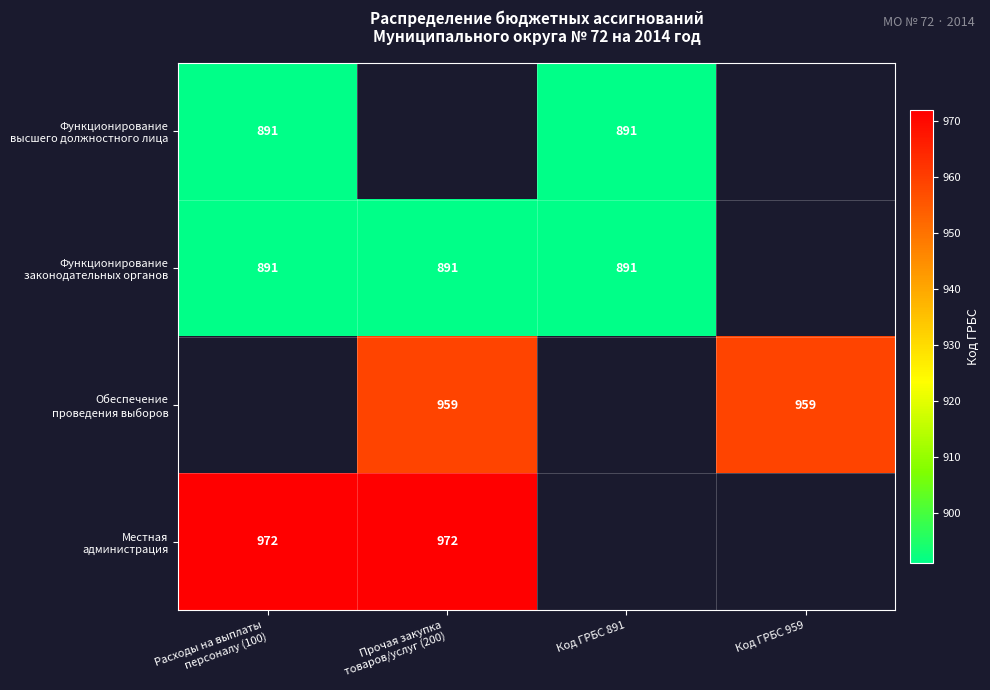

What is the smallest value displayed?

891.0